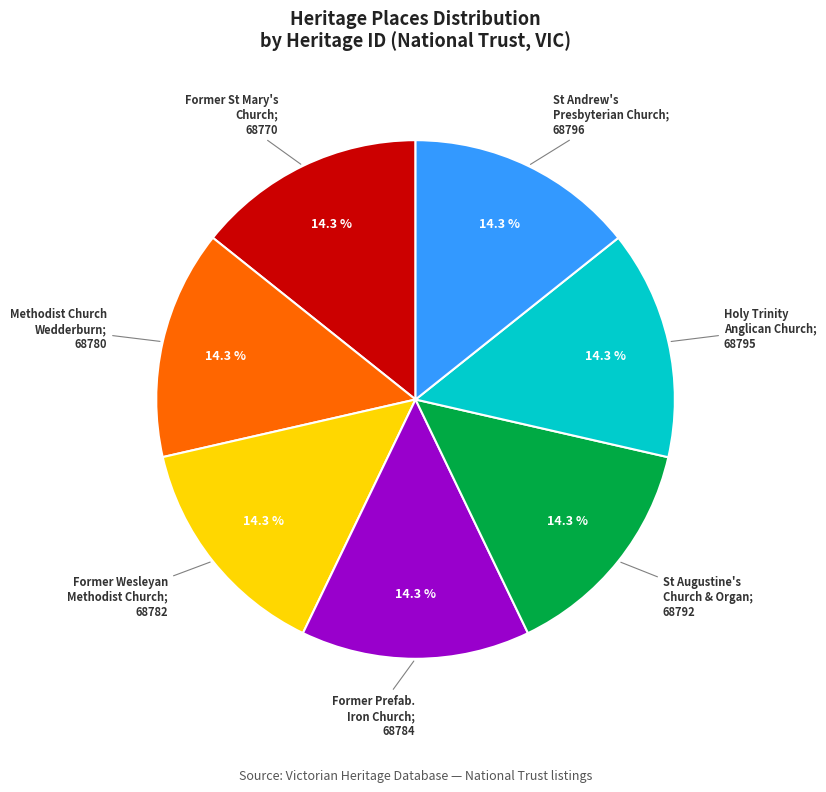

Does any single category account for the majority?

No